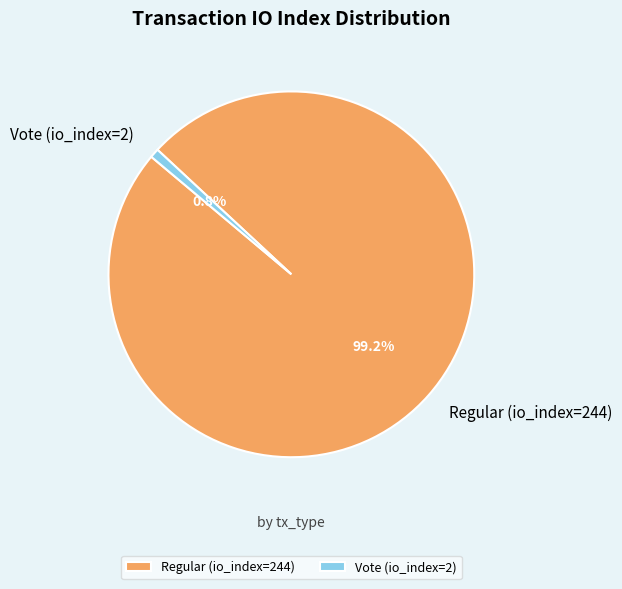

Which category has the biggest portion of the pie?

Regular (io_index=244)